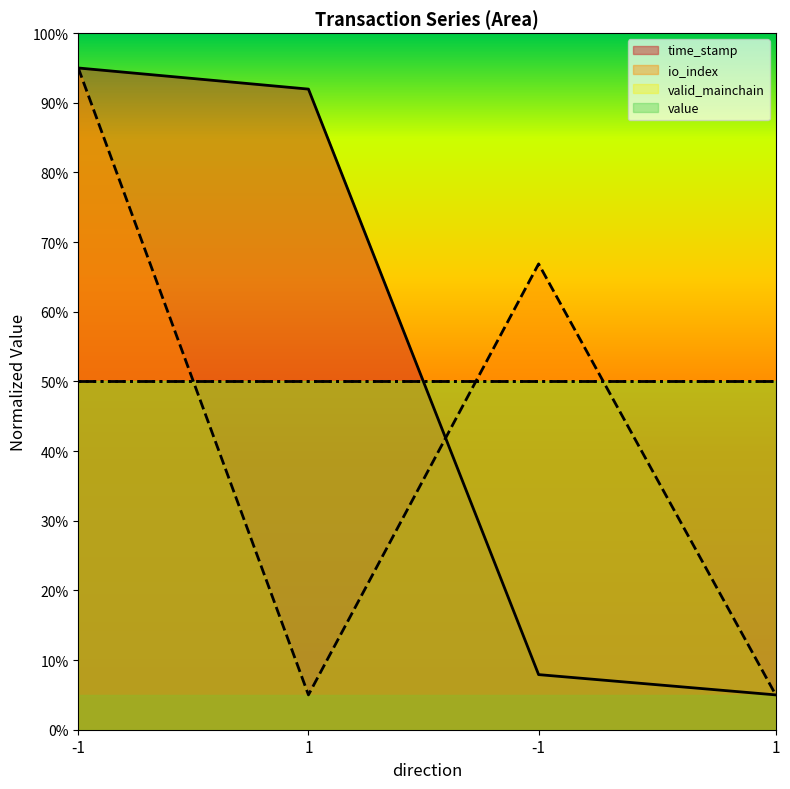

What is the greatest value displayed?

95.0